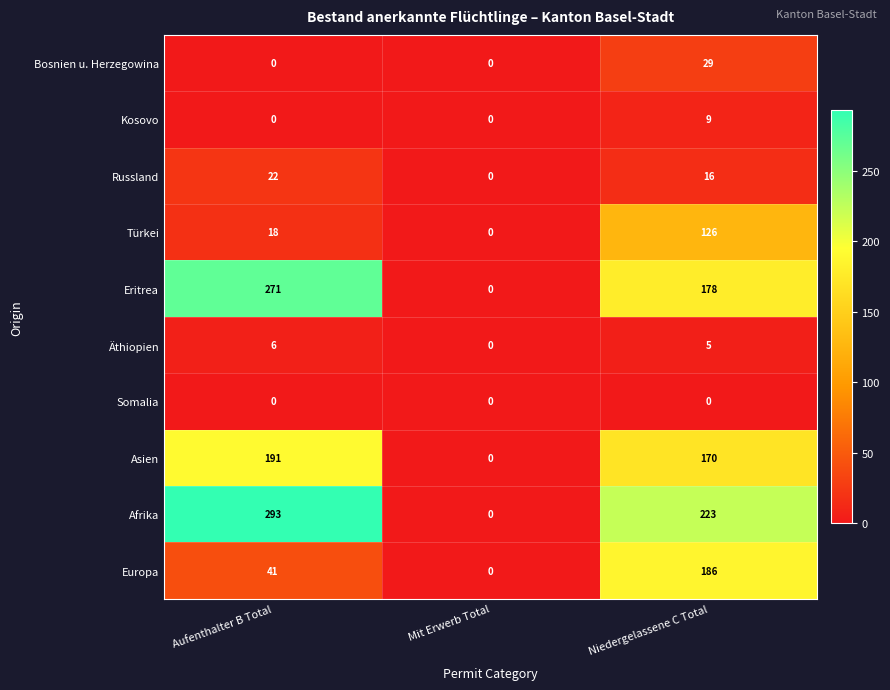

Is it true that Russland equals 26 at Niedergelassene C Total?

False